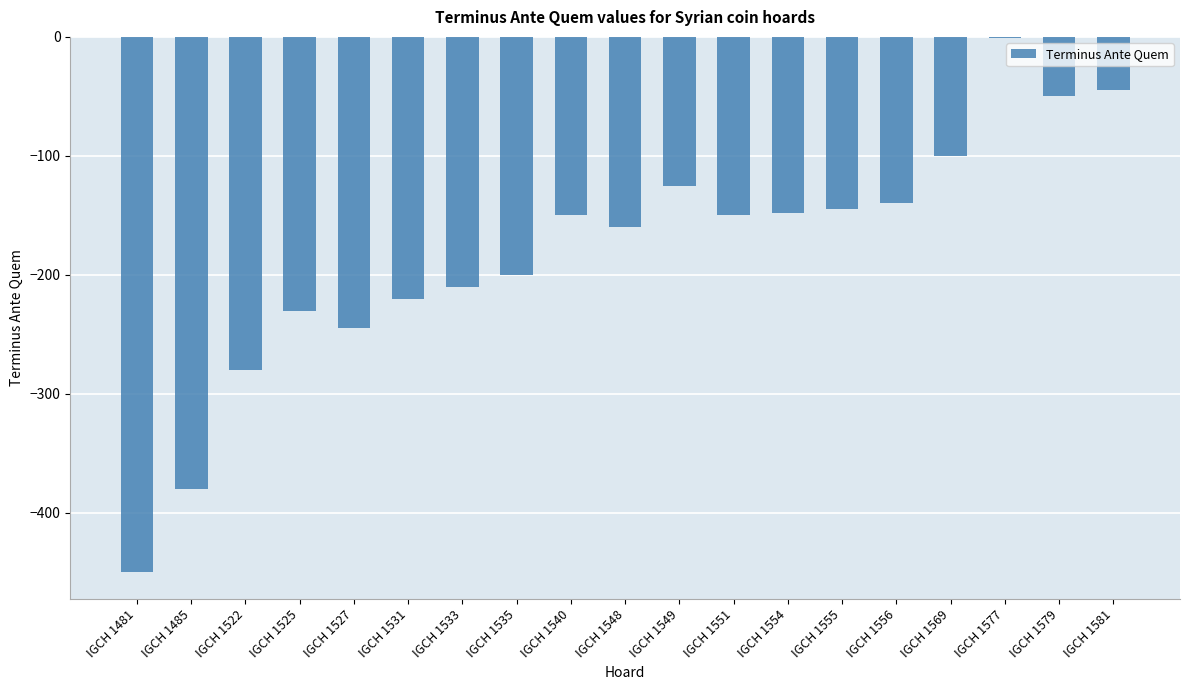

Reading left to right, list all the values displayed in this chart.

-450	-380	-280	-230	-245	-220	-210	-200	-150	-160	-125	-150	-148	-145	-140	-100	-1	-50	-45